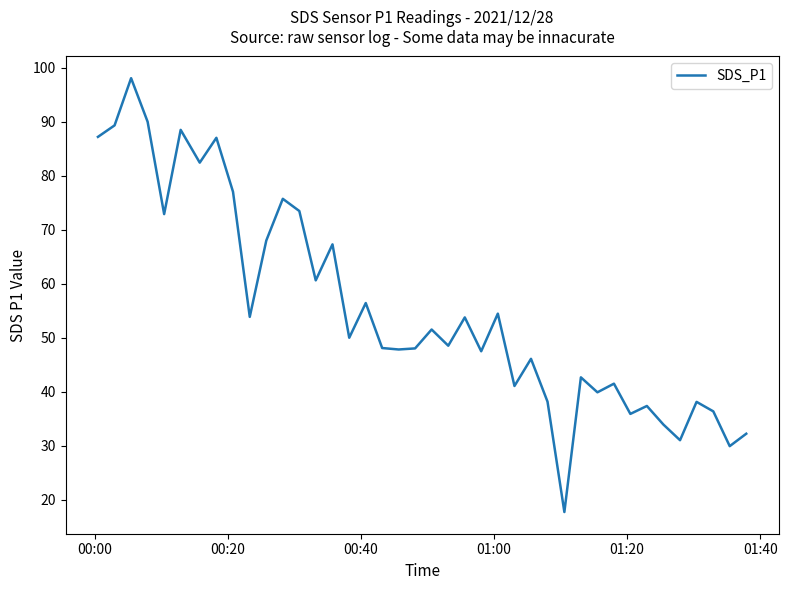

How many distinct data groups are displayed?

1